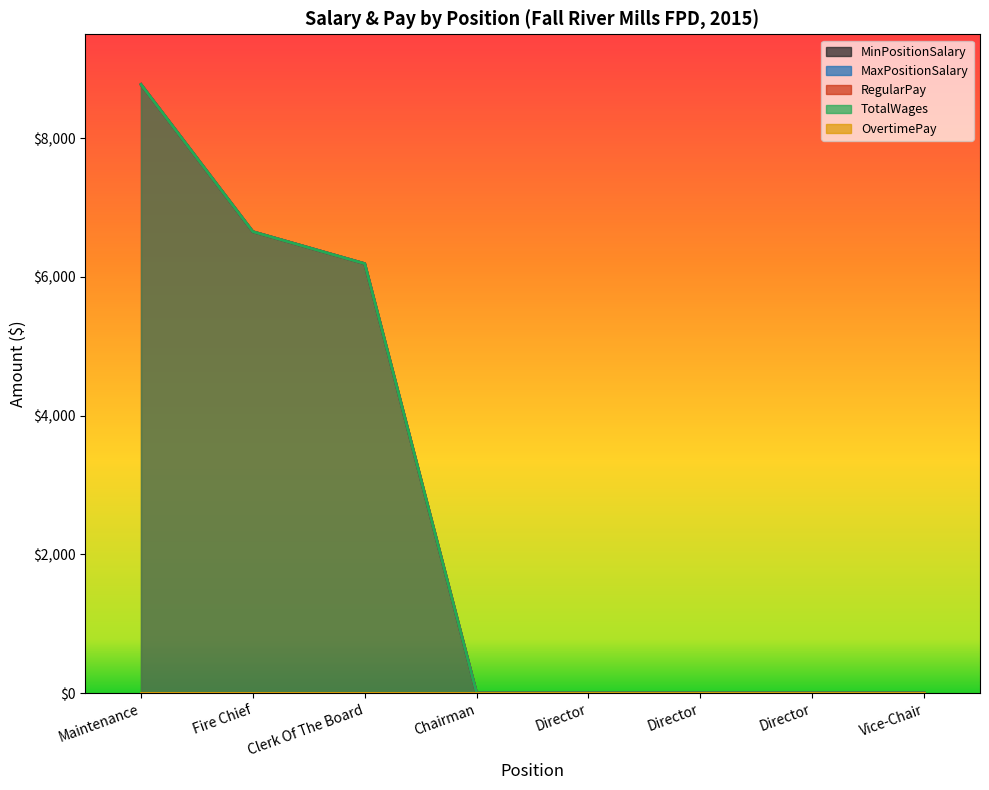

What is the maximum value shown in the chart?

8776